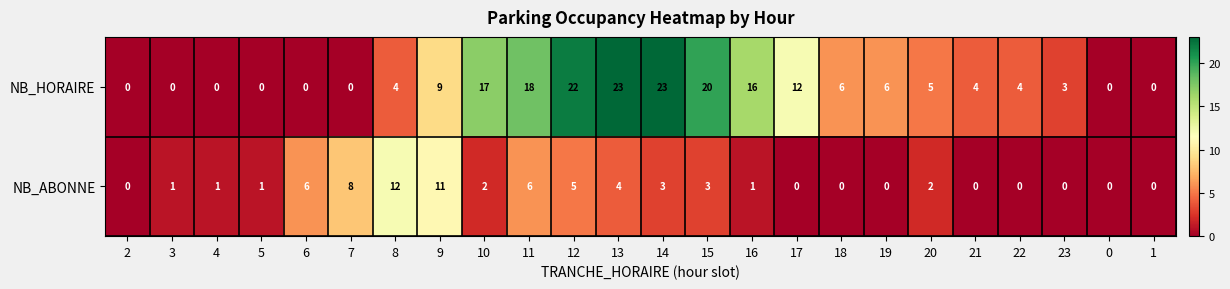

How many values in the NB_ABONNE series are below 1?

9